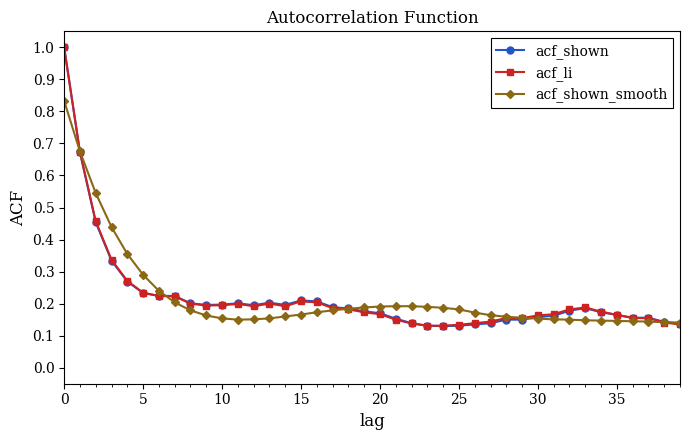

Rank the series by their average value, from highest to lowest.

acf_shown_smooth, acf_li, acf_shown